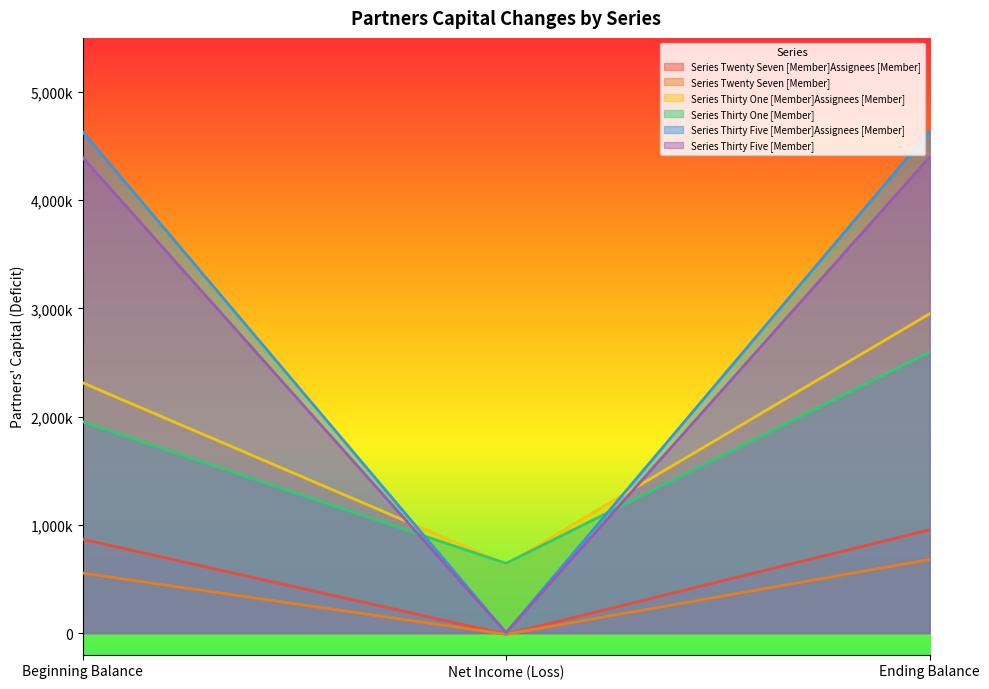

What is the spread (max minus min) of values at Beginning Balance?

4079402